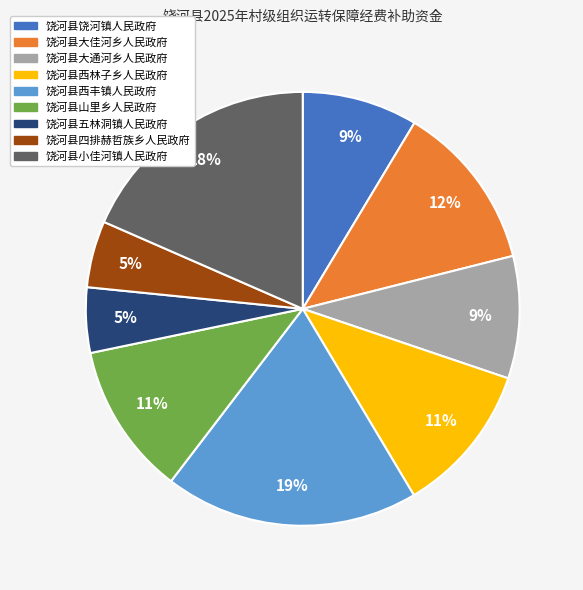

Do 饶河县大通河乡人民政府 and 饶河县山里乡人民政府 together represent more than half of the pie?

No